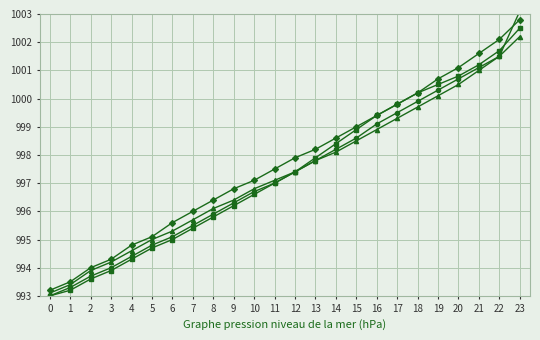

At which category is the sum across all series the highest?

23